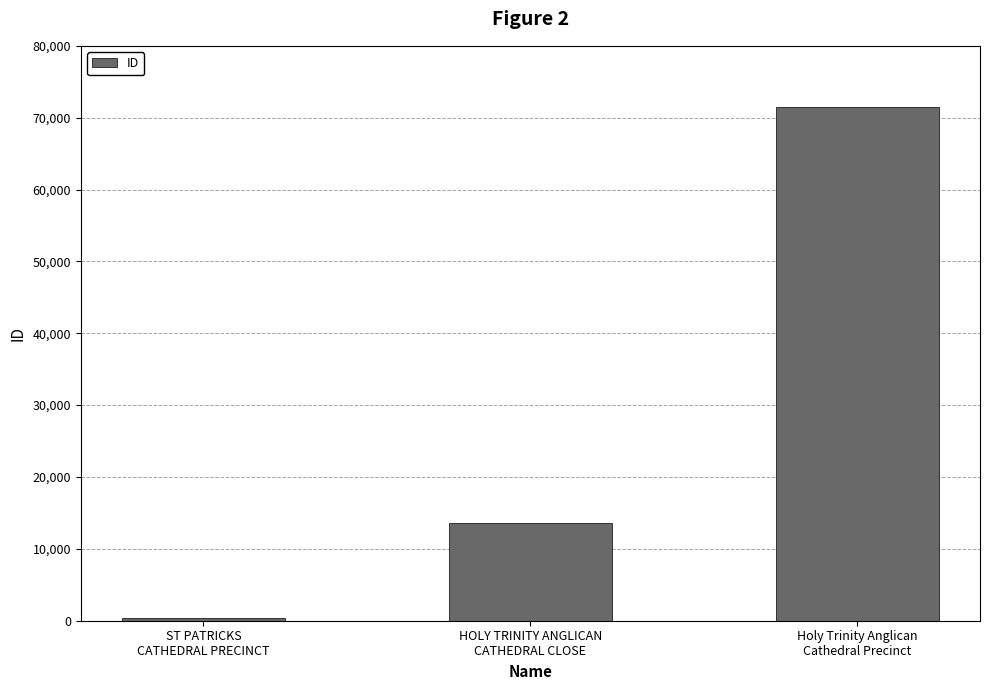

How many bars are there in total?

3